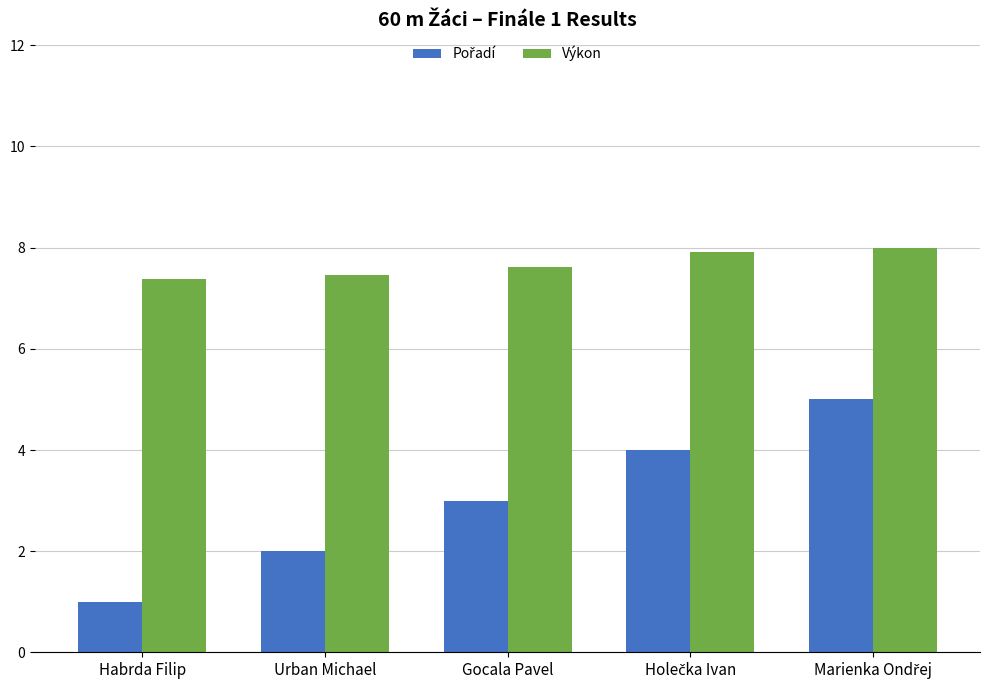

What is the total value across all series at Gocala Pavel?

10.6